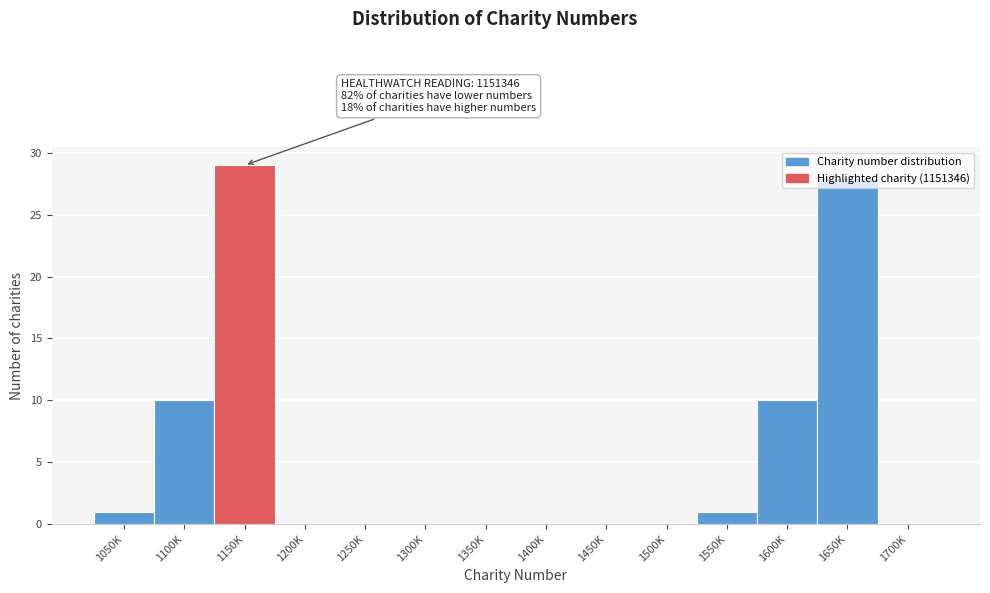

Which category has the highest value across all series?

1150K